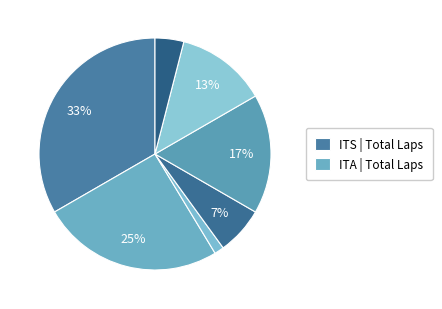

Count the number of slices in the pie.

7